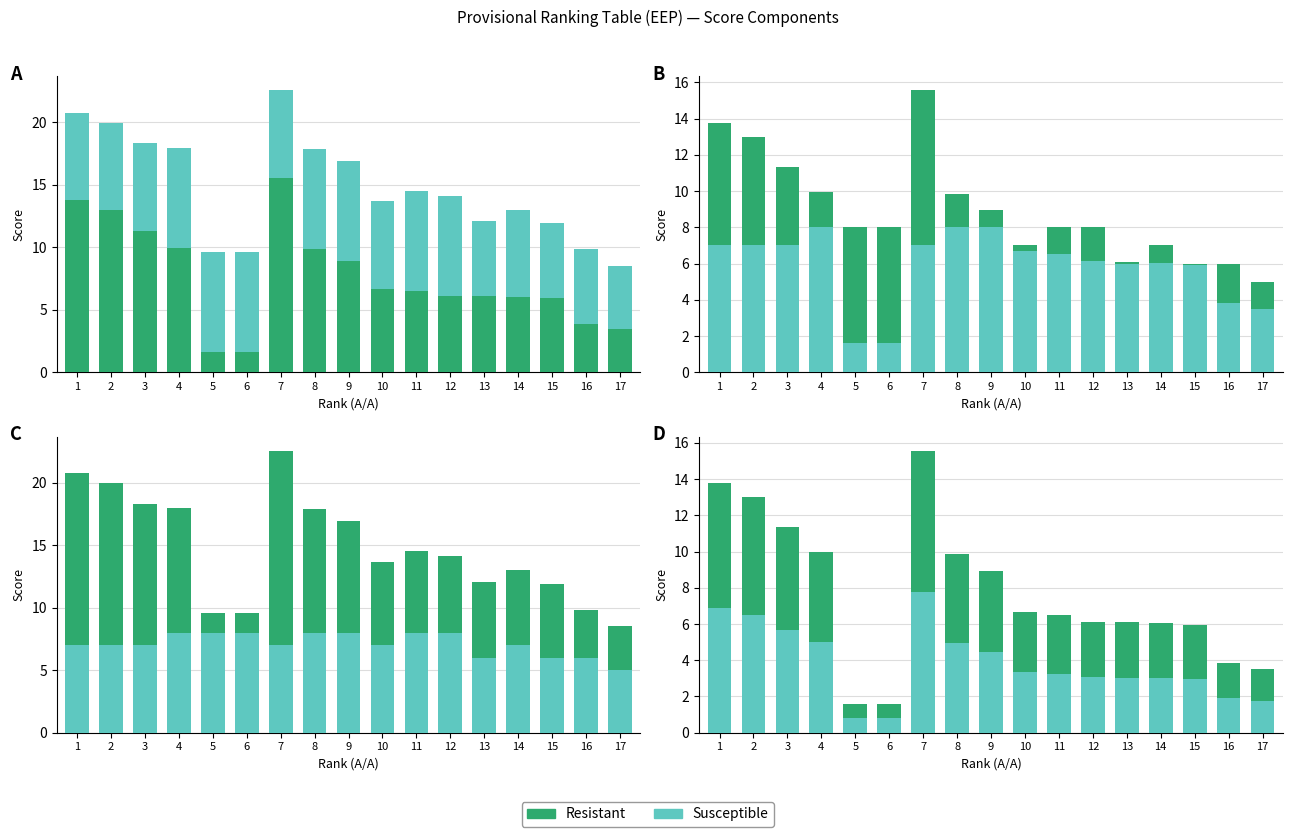

What is the smallest value displayed?

0.8